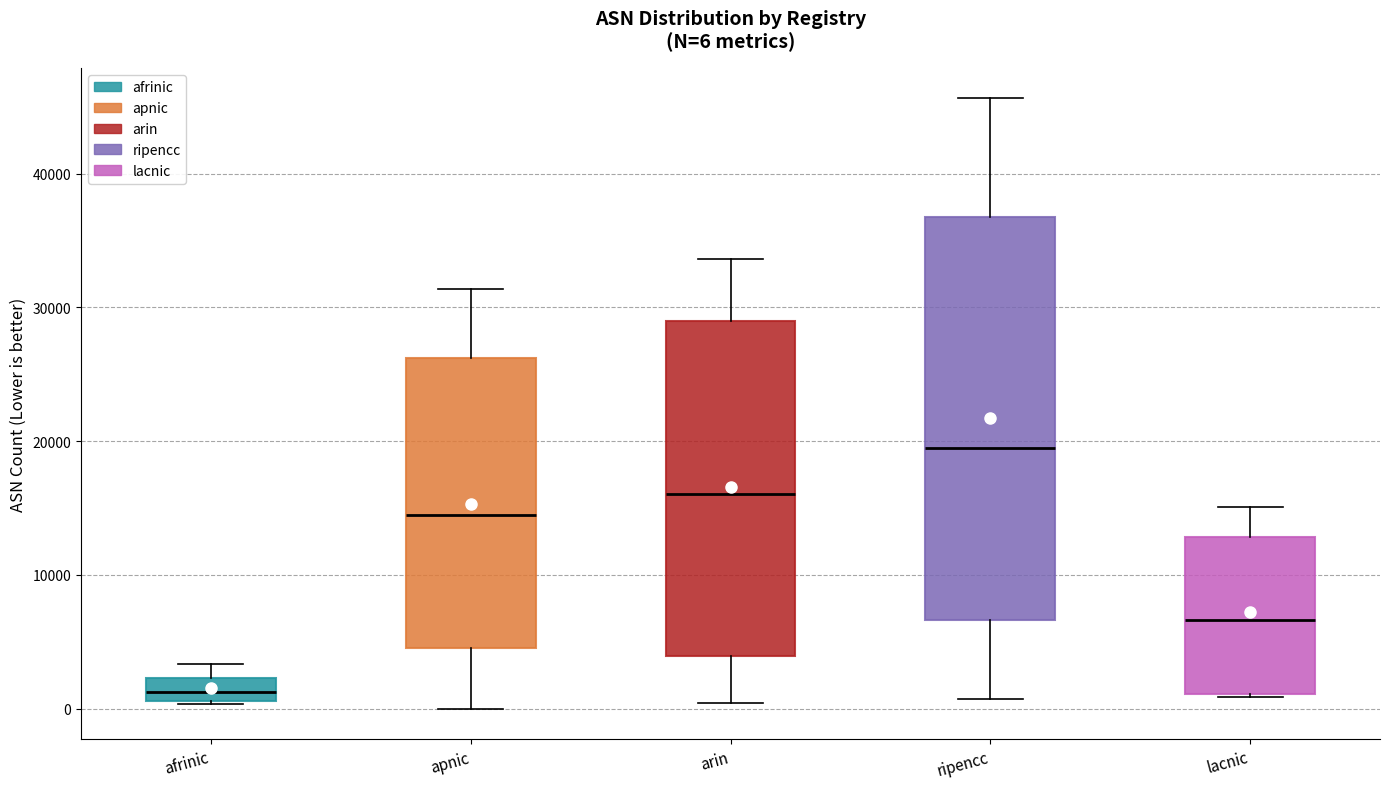

Which box has the highest median line?

ripencc